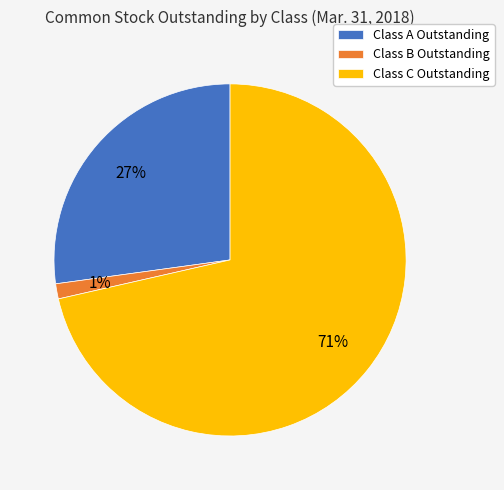

To the nearest percent, what is the combined percentage of Class A Outstanding and Class C Outstanding?

99%